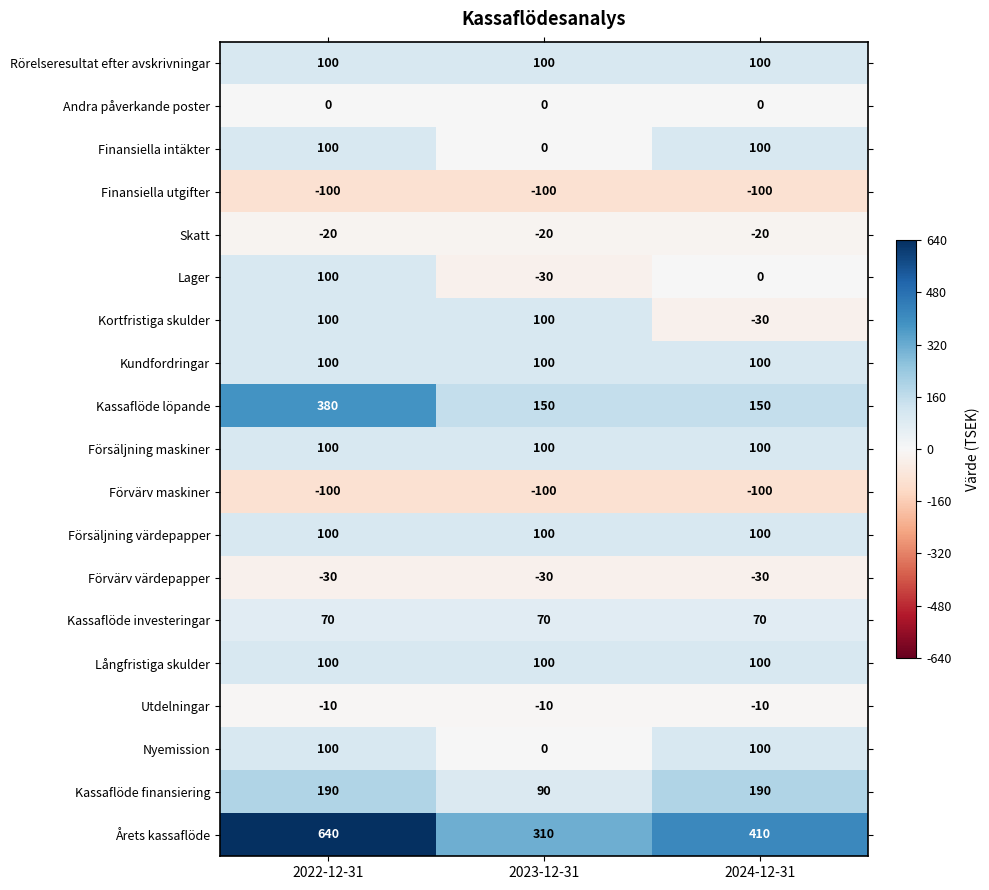

The value of Utdelningar at 2023-12-31 is -15. True or false?

False